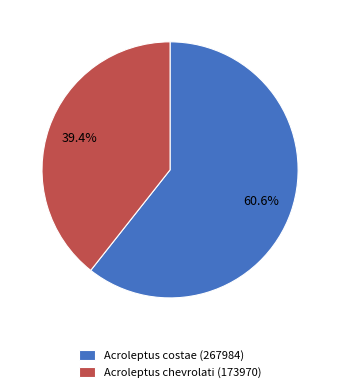

Is Acroleptus chevrolati (173970) the majority of the pie?

No